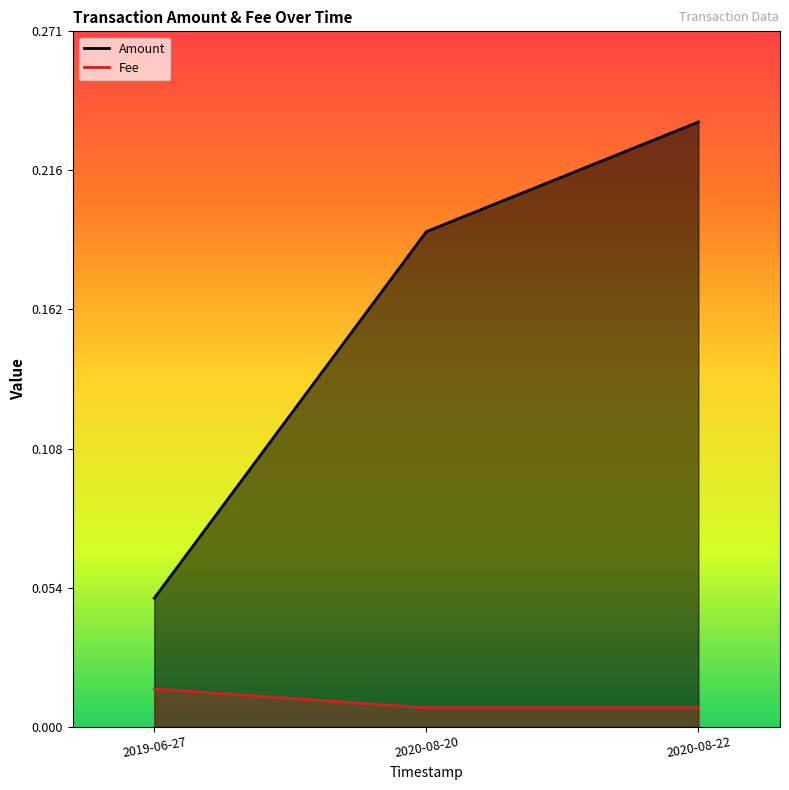

What is the approximate value of Amount at 2020-08-22?

0.2